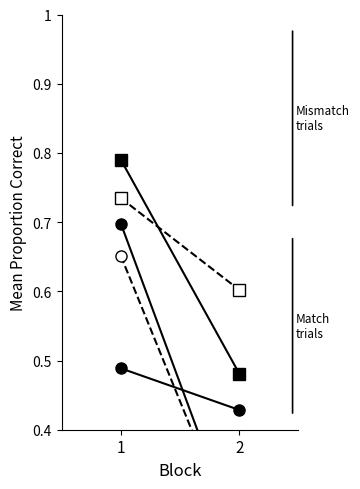

Is the value of История at 1 greater than the value of Русский язык at 2?

Yes